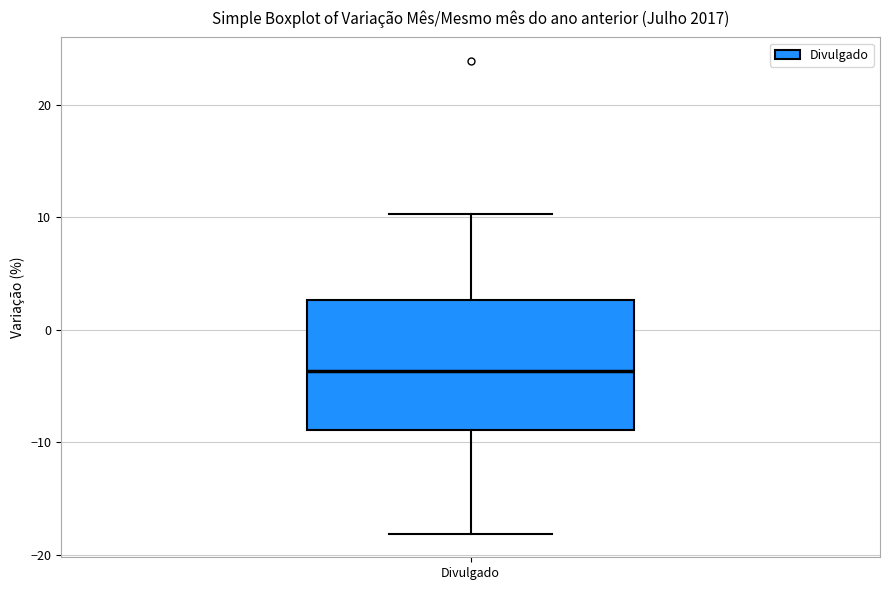

Read this box plot against the y-axis: the position of the median line, the range covered by the box, and the ends of both whiskers. The values are not printed on the chart, so give them approximately, as read against the axis.

median -4, box -9 to 3, whiskers -18 to 10